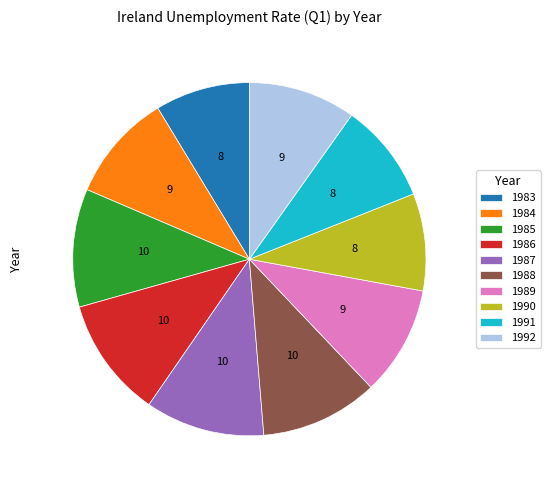

Combined, do 1989 and 1988 account for over 50%?

No